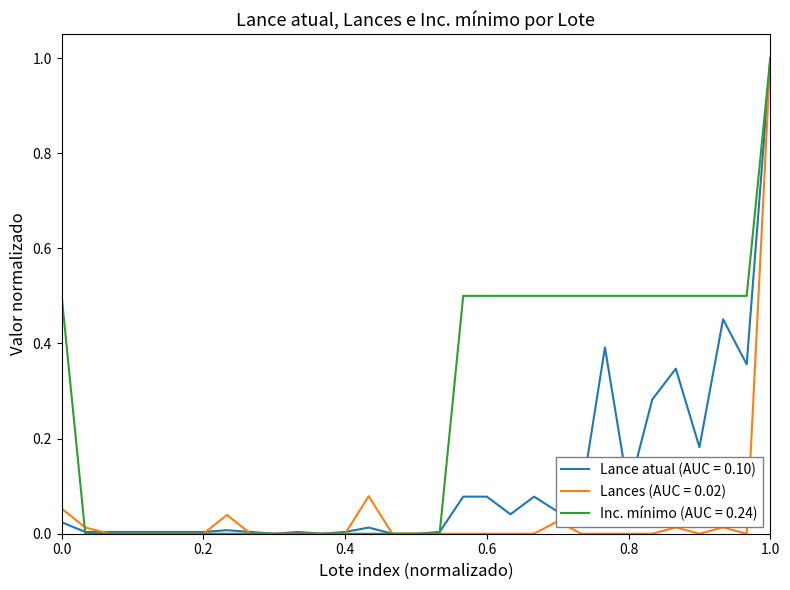

What is the maximum value shown in the chart?

1.0